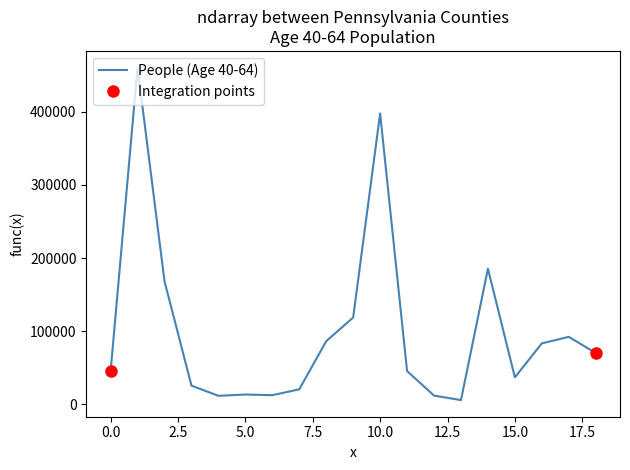

How many interior local peaks (higher than both neighbors) does the data have?

5